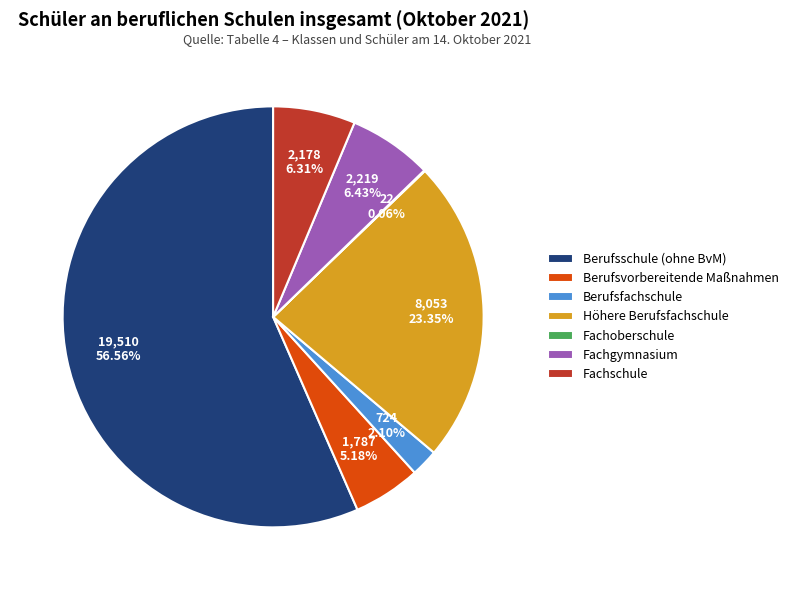

True or false: Höhere Berufsfachschule accounts for 23% of the total.

True